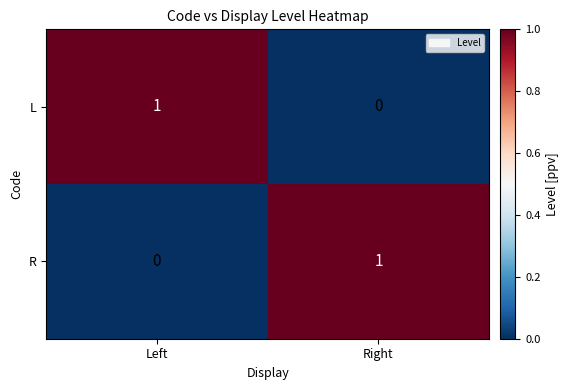

At which label does R reach its minimum?

Left